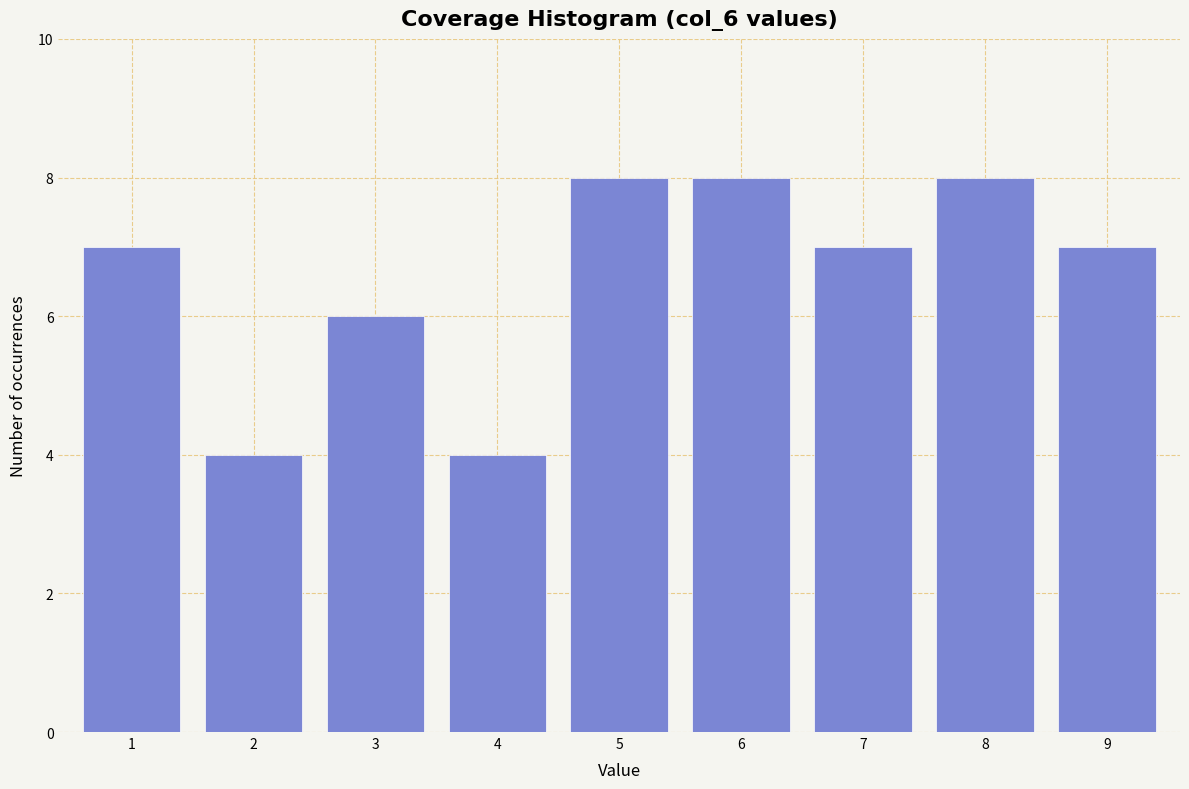

Reading right to left, what are all the values shown in this chart?

9=7	8=8	7=7	6=8	5=8	4=4	3=6	2=4	1=7